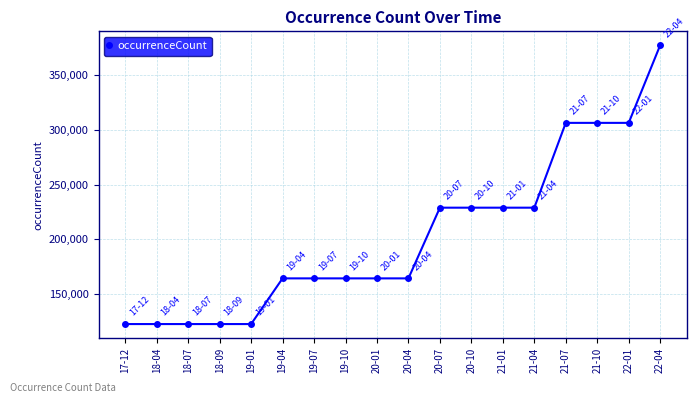

The chart shows a value of 228857 at 20-10. True or false?

True